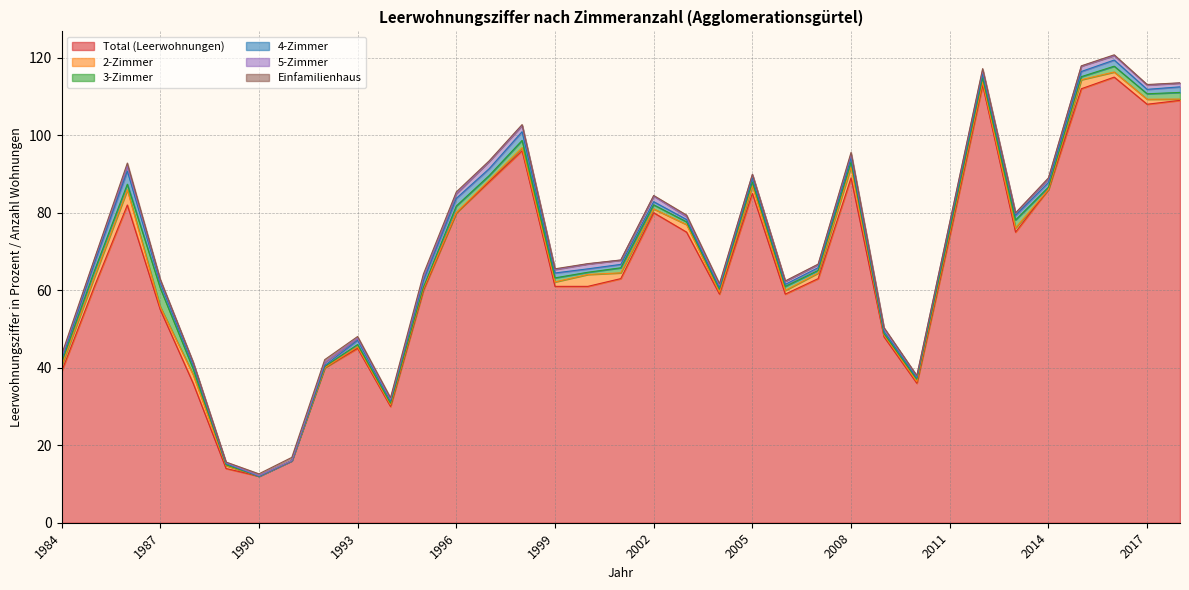

Where is 2-Zimmer nearest to the value 1?

2002